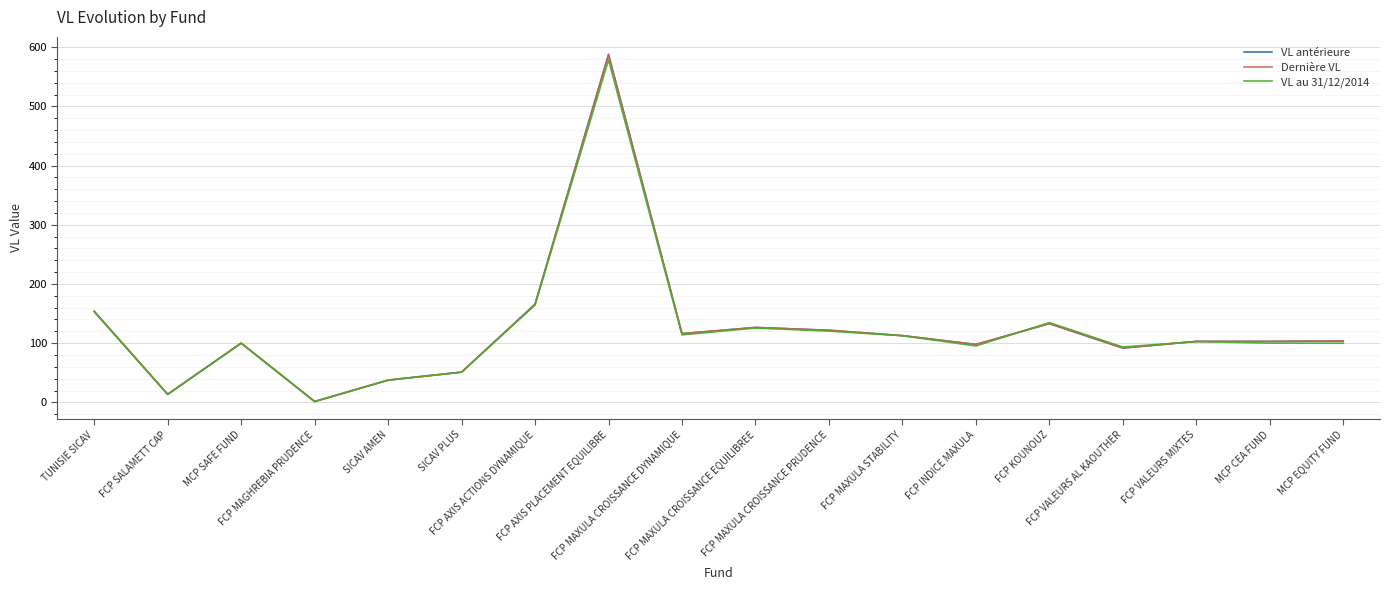

What is the greatest value displayed?

588.0